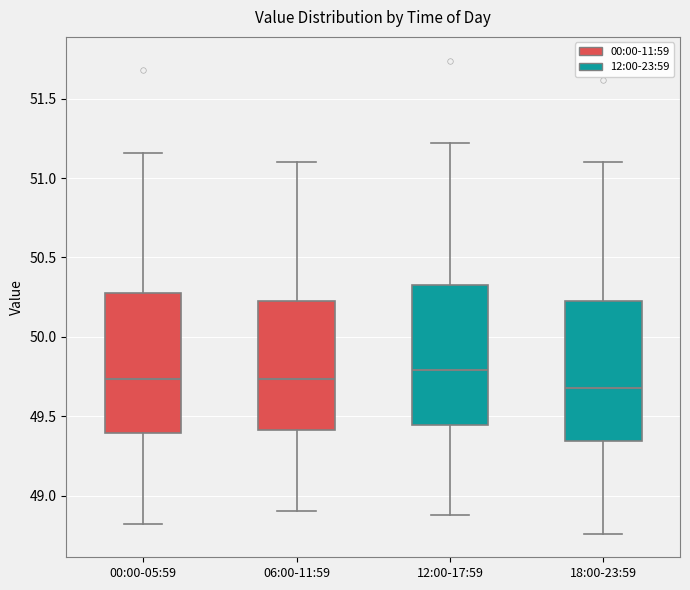

Reading left to right, read every box against the y-axis: the position of its median line, the range the box covers, and the ends of its whiskers. The values are not printed on the chart, so give them approximately, as read against the axis.

00:00-05:59: median 49.75, box 49.40 to 50.30, whiskers 48.80 to 51.15
06:00-11:59: median 49.75, box 49.40 to 50.25, whiskers 48.90 to 51.10
12:00-17:59: median 49.80, box 49.45 to 50.35, whiskers 48.90 to 51.20
18:00-23:59: median 49.70, box 49.35 to 50.25, whiskers 48.75 to 51.10